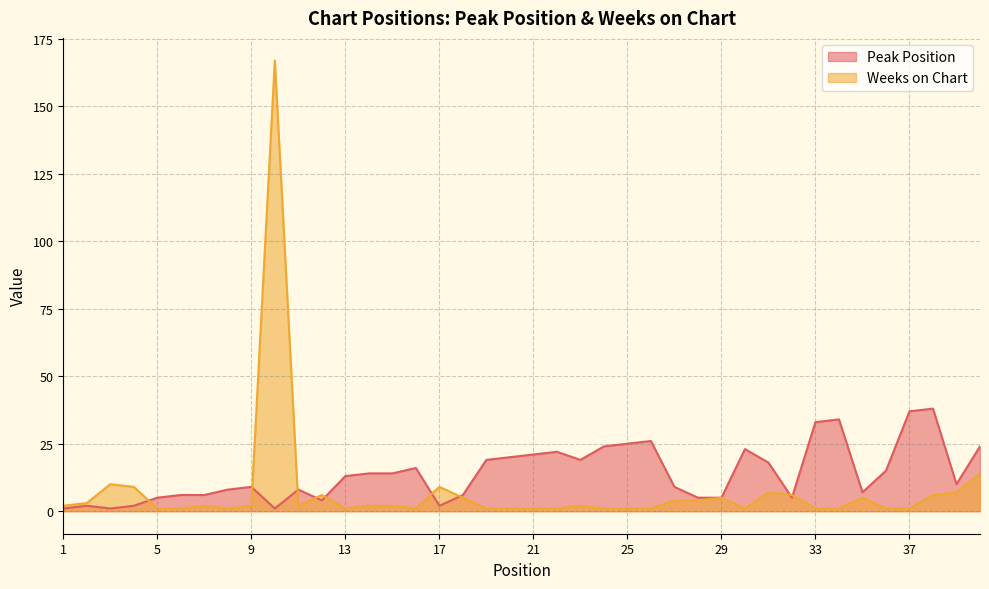

What is the sum of the Peak Position values at 36 and 27?

24